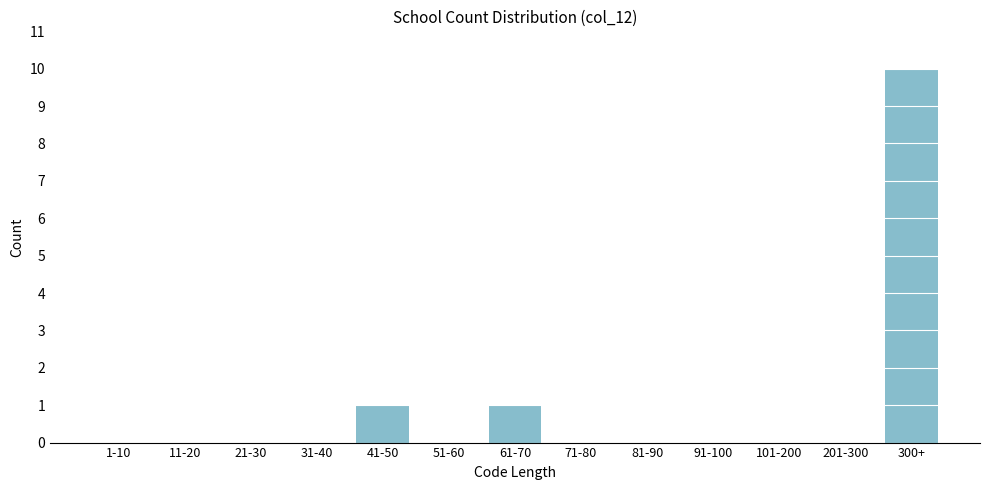

Reading right to left, list all the values displayed in this chart.

300+=10	201-300=0	101-200=0	91-100=0	81-90=0	71-80=0	61-70=1	51-60=0	41-50=1	31-40=0	21-30=0	11-20=0	1-10=0